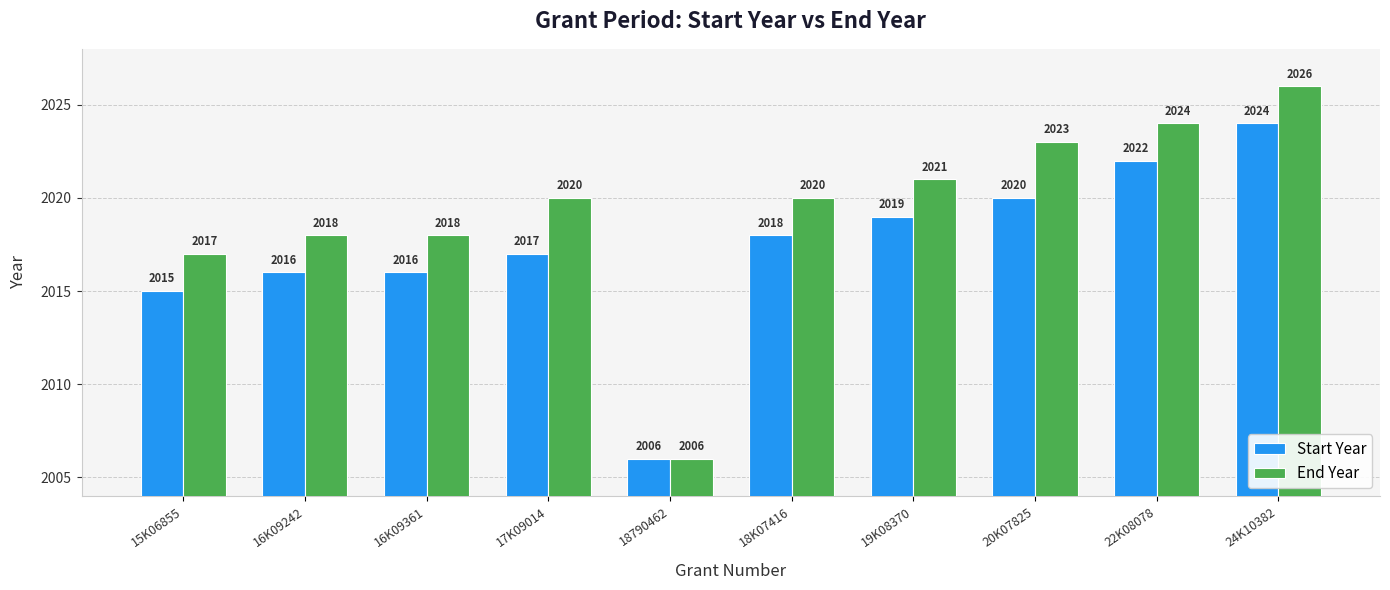

Which category has the lowest value across all series?

18790462